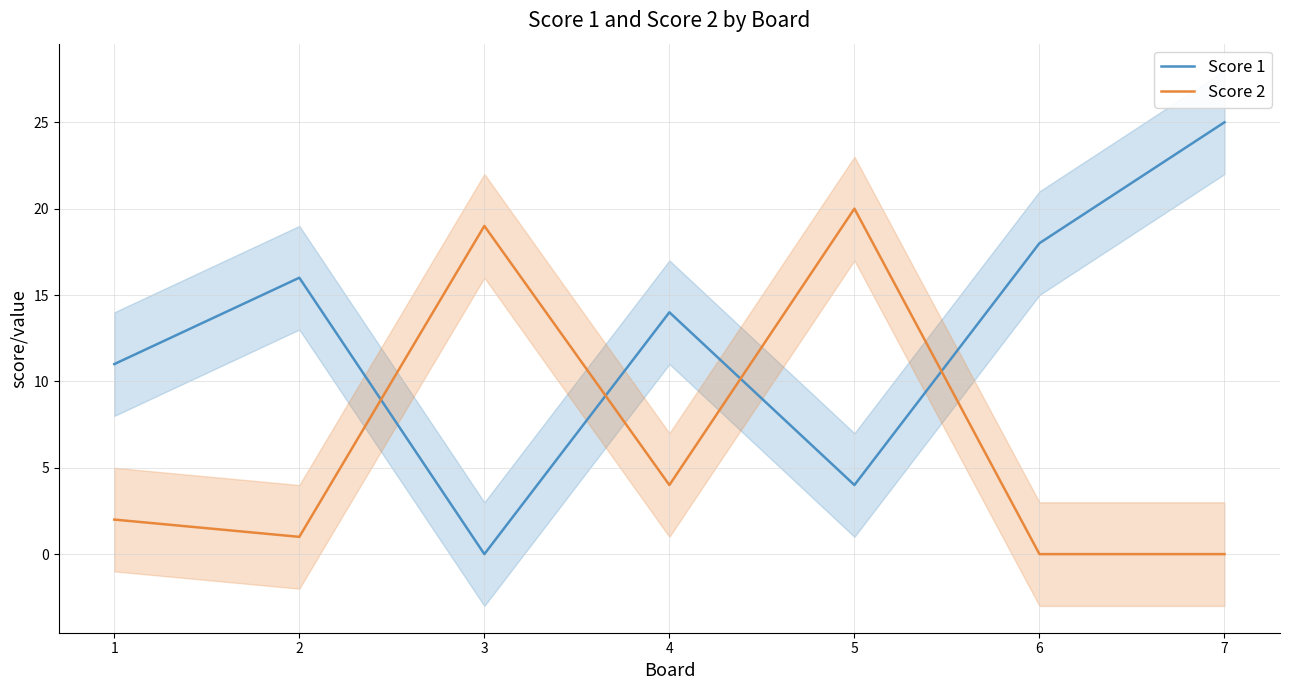

Between which two adjacent categories do Score 1 and Score 2 first intersect?

2 and 3